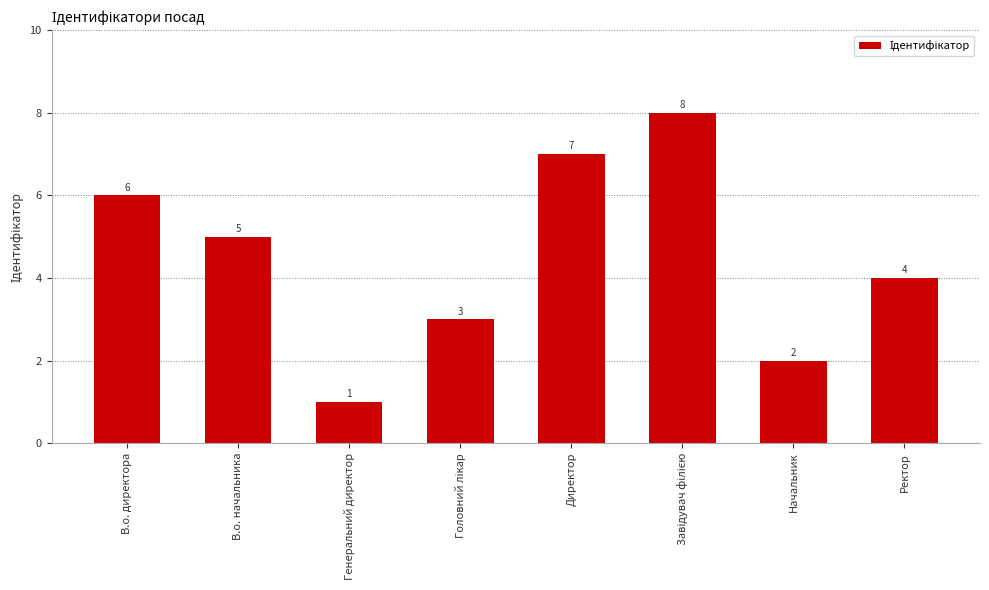

Reading left to right, extract all data points from this chart.

6	5	1	3	7	8	2	4